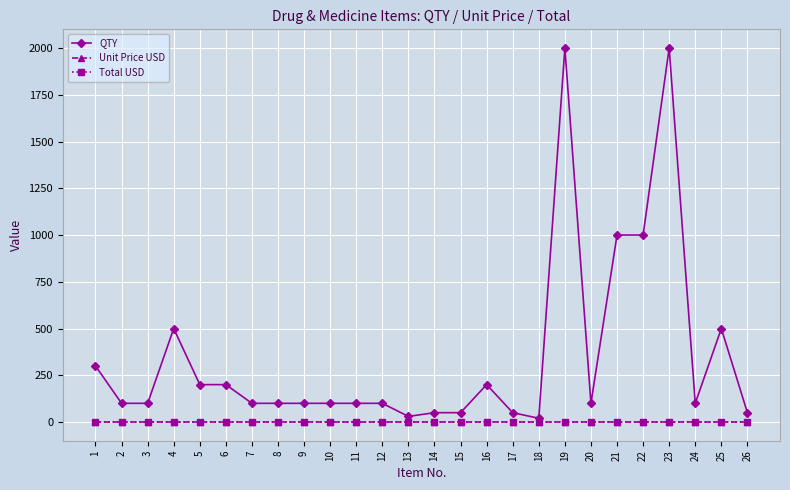

Is this an area chart (filled region under the line)?

No